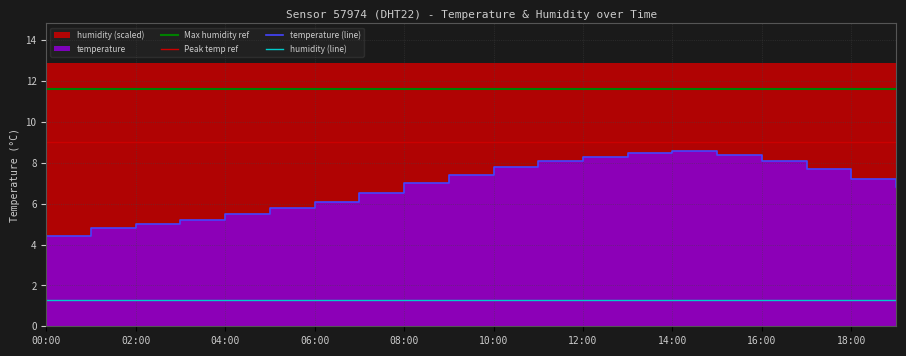

Count the number of categories in the chart.

20